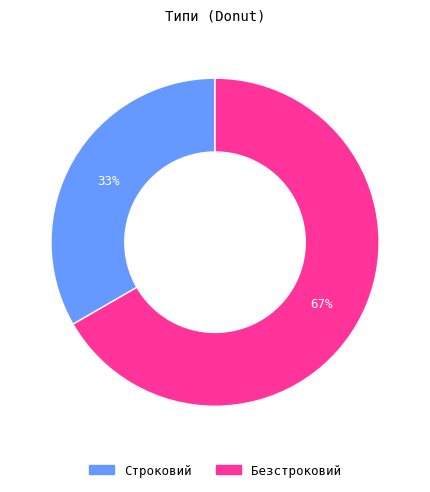

Combined, do Строковий and Безстроковий account for over 50%?

Yes